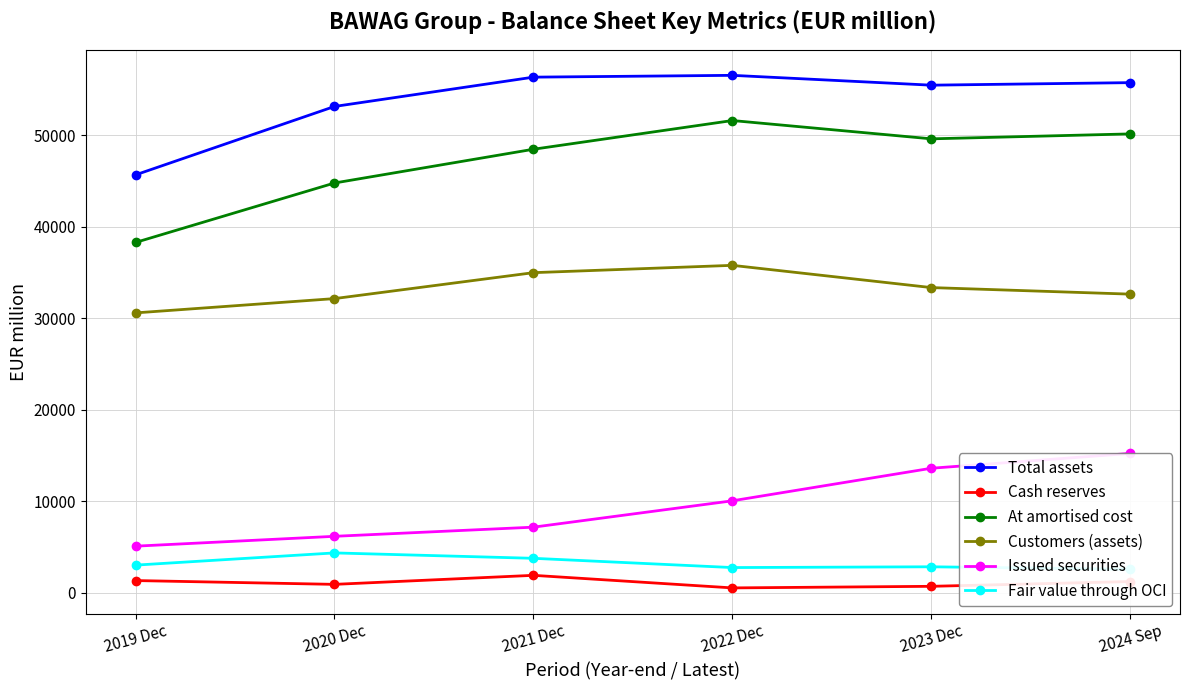

Reading left to right, list all the values displayed in this chart.

Total assets: 2019 Dec=45648	2020 Dec=53122	2021 Dec=56325	2022 Dec=56523	2023 Dec=55448	2024 Sep=55726
Cash reserves: 2019 Dec=1323	2020 Dec=907	2021 Dec=1894	2022 Dec=520	2023 Dec=694	2024 Sep=1213
At amortised cost: 2019 Dec=38265	2020 Dec=44759	2021 Dec=48448	2022 Dec=51585	2023 Dec=49585	2024 Sep=50124
Customers (assets): 2019 Dec=30568	2020 Dec=32129	2021 Dec=34963	2022 Dec=35763	2023 Dec=33333	2024 Sep=32617
Issued securities: 2019 Dec=5080	2020 Dec=6157	2021 Dec=7157	2022 Dec=10037	2023 Dec=13594	2024 Sep=15213
Fair value through OCI: 2019 Dec=3009	2020 Dec=4343	2021 Dec=3754	2022 Dec=2743	2023 Dec=2827	2024 Sep=2556